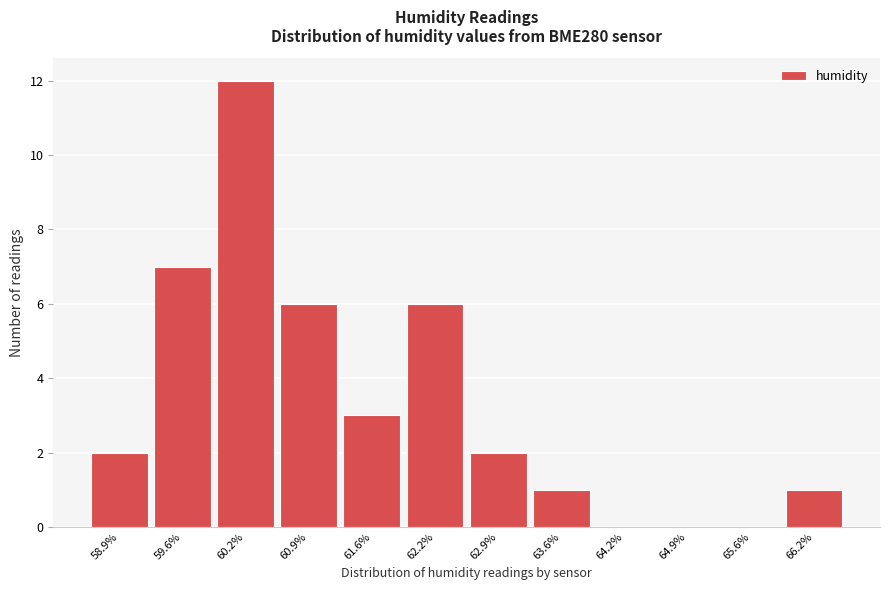

Reading left to right, extract all data points from this chart.

58.9%=2	59.6%=7	60.2%=12	60.9%=6	61.6%=3	62.2%=6	62.9%=2	63.6%=1	64.2%=0	64.9%=0	65.6%=0	66.2%=1